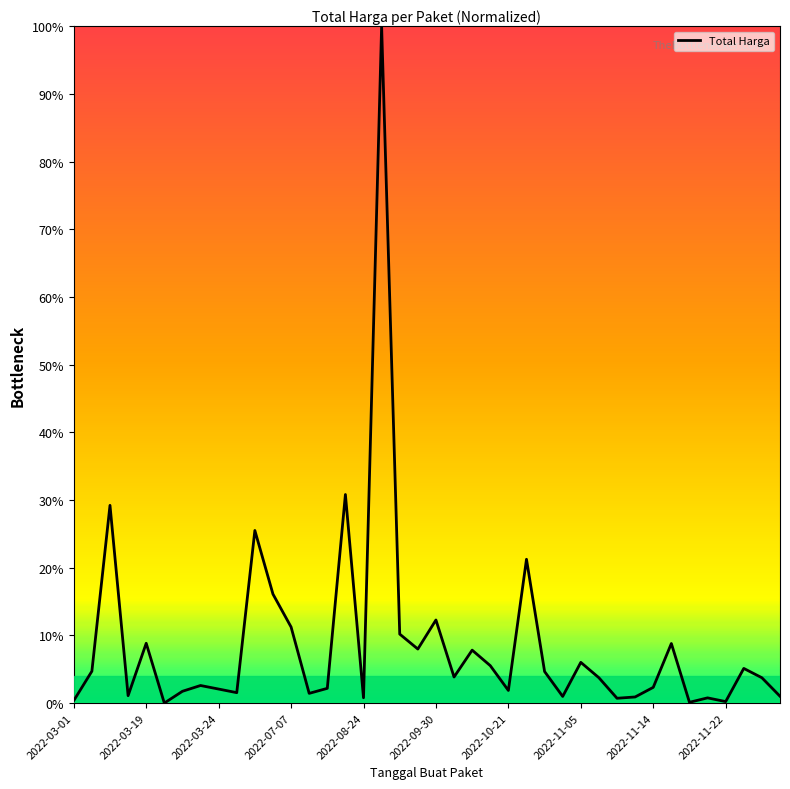

Does the chart display data point markers on the line(s)?

No